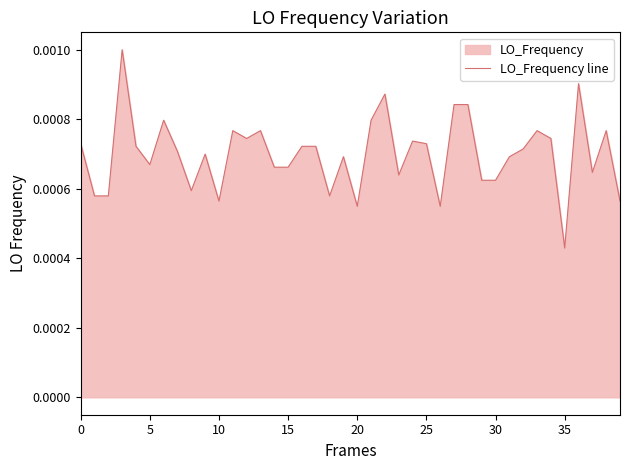

At which category does the chart reach its minimum across all series?

35